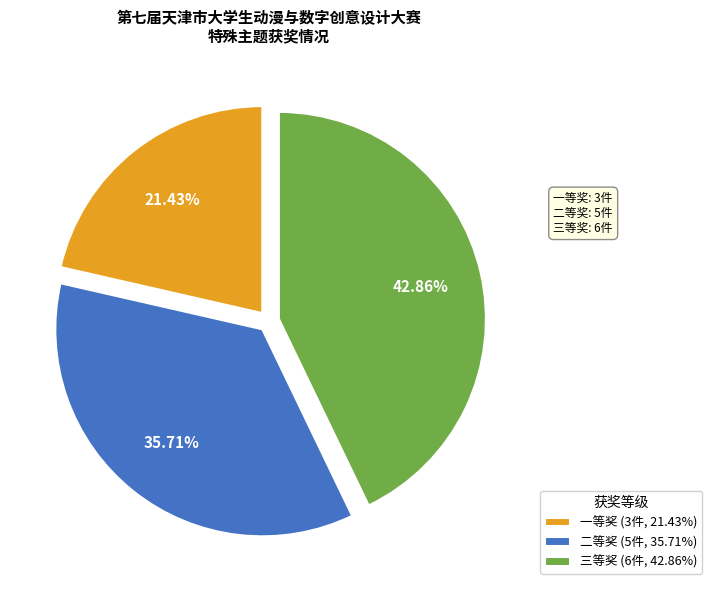

Does 一等奖 represent more than half of the total?

No